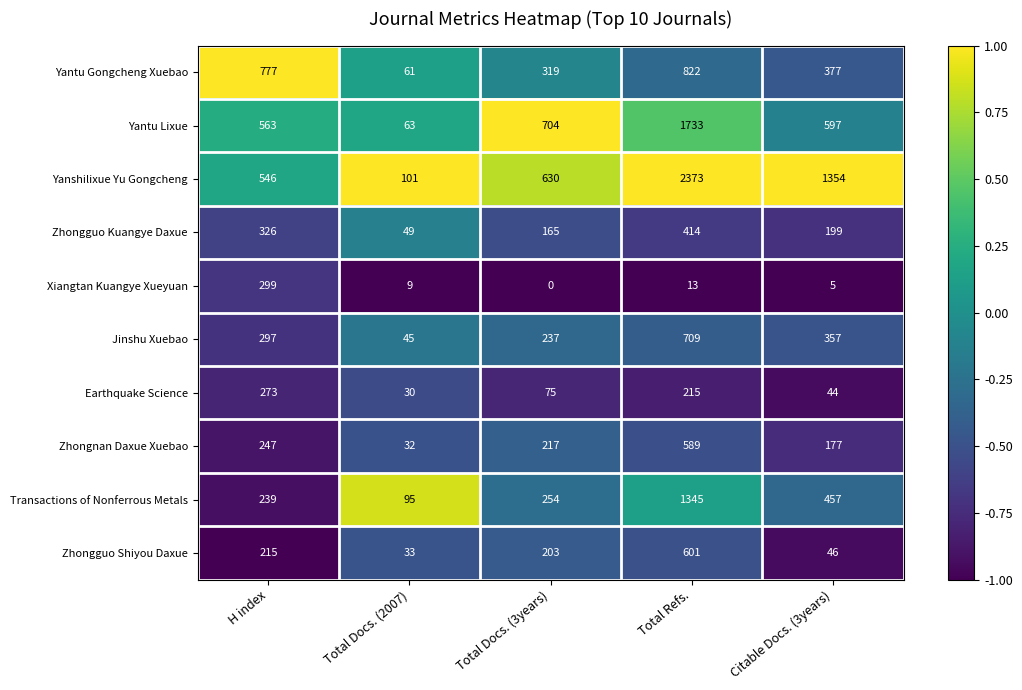

What is the maximum value shown in the chart?

2373